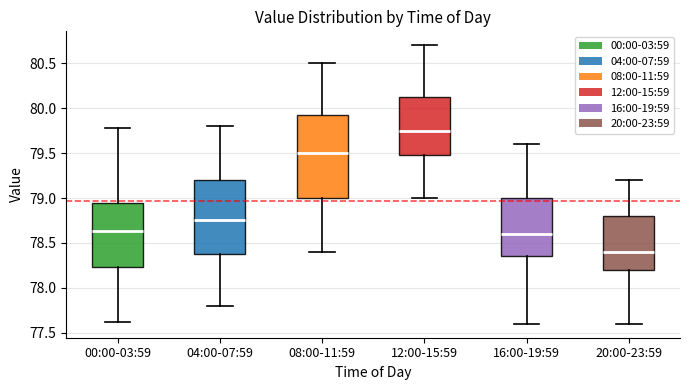

Reading left to right, read every box against the y-axis: the position of its median line, the range the box covers, and the ends of its whiskers. The values are not printed on the chart, so give them approximately, as read against the axis.

00:00-03:59: median 78.65, box 78.25 to 78.95, whiskers 77.60 to 79.80
04:00-07:59: median 78.75, box 78.40 to 79.20, whiskers 77.80 to 79.80
08:00-11:59: median 79.50, box 79.00 to 79.95, whiskers 78.40 to 80.50
12:00-15:59: median 79.75, box 79.50 to 80.15, whiskers 79.00 to 80.70
16:00-19:59: median 78.60, box 78.35 to 79.00, whiskers 77.60 to 79.60
20:00-23:59: median 78.40, box 78.20 to 78.80, whiskers 77.60 to 79.20